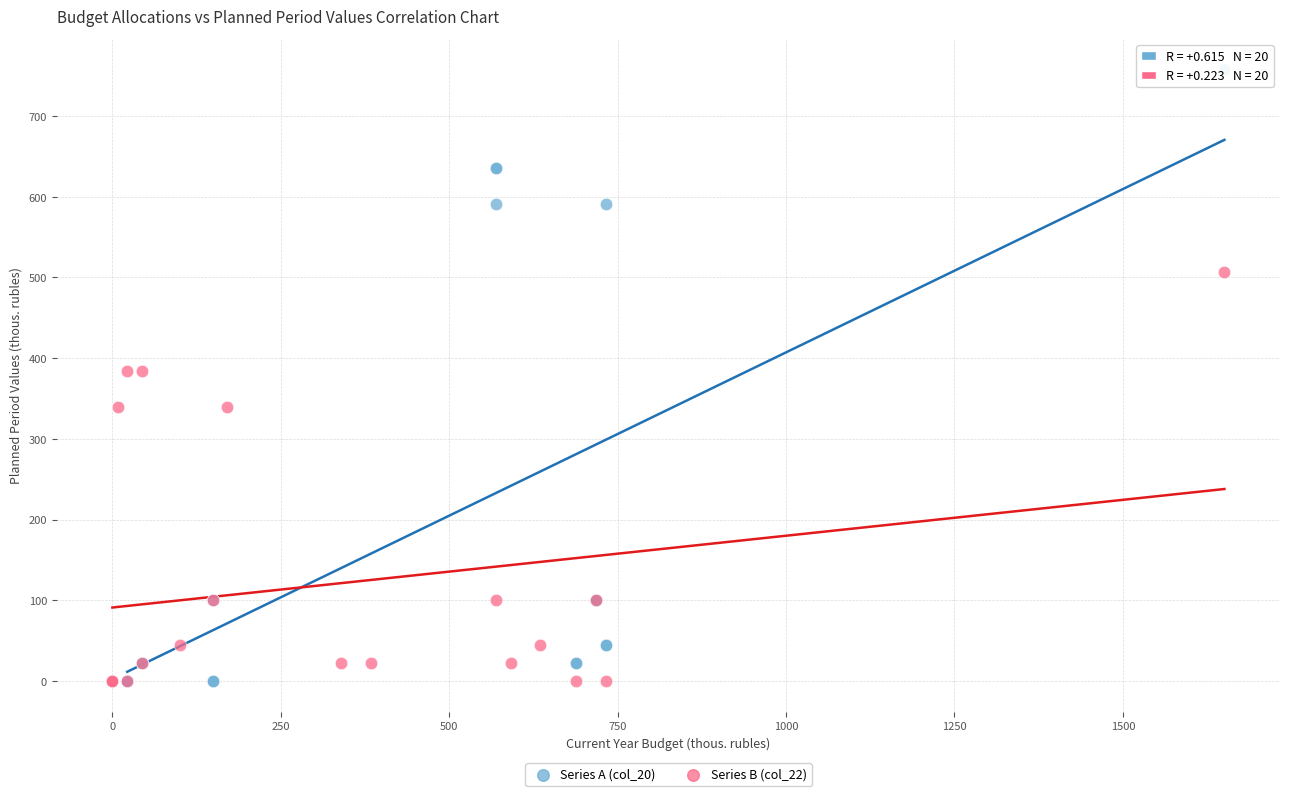

Which series has the widest spread of Y values?

Series A (col_20)